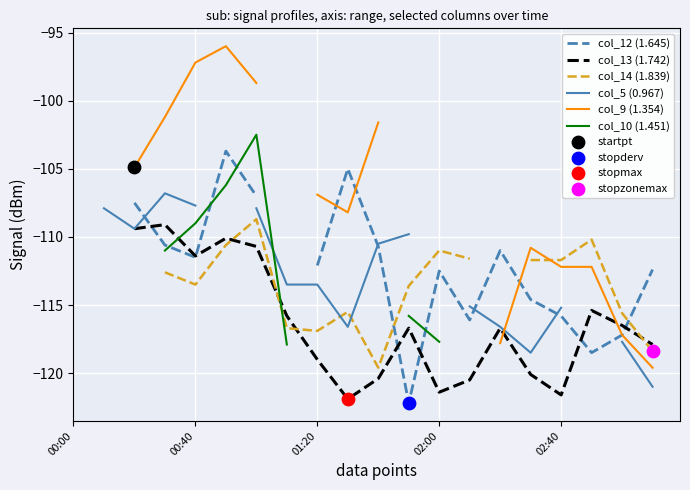

Is the value of col_12 (1.645) at 02:00 greater than the value of col_9 (1.354) at 19?

Yes